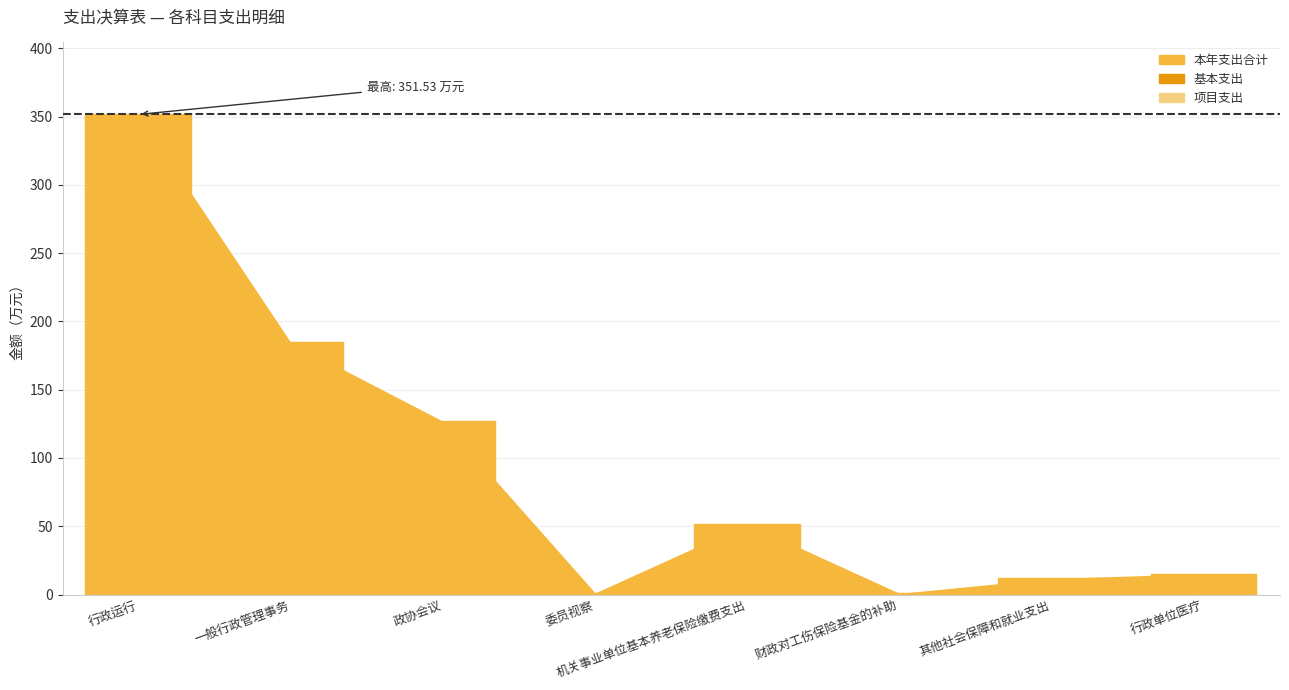

What is the change in value from 一般行政管理事务 to 其他社会保障和就业支出?

-172.8